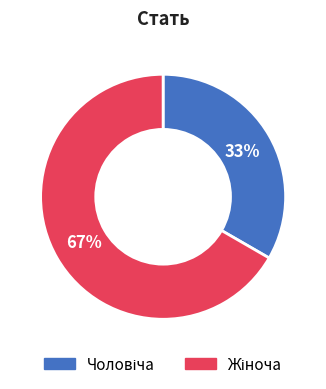

Does any single category account for the majority?

Yes